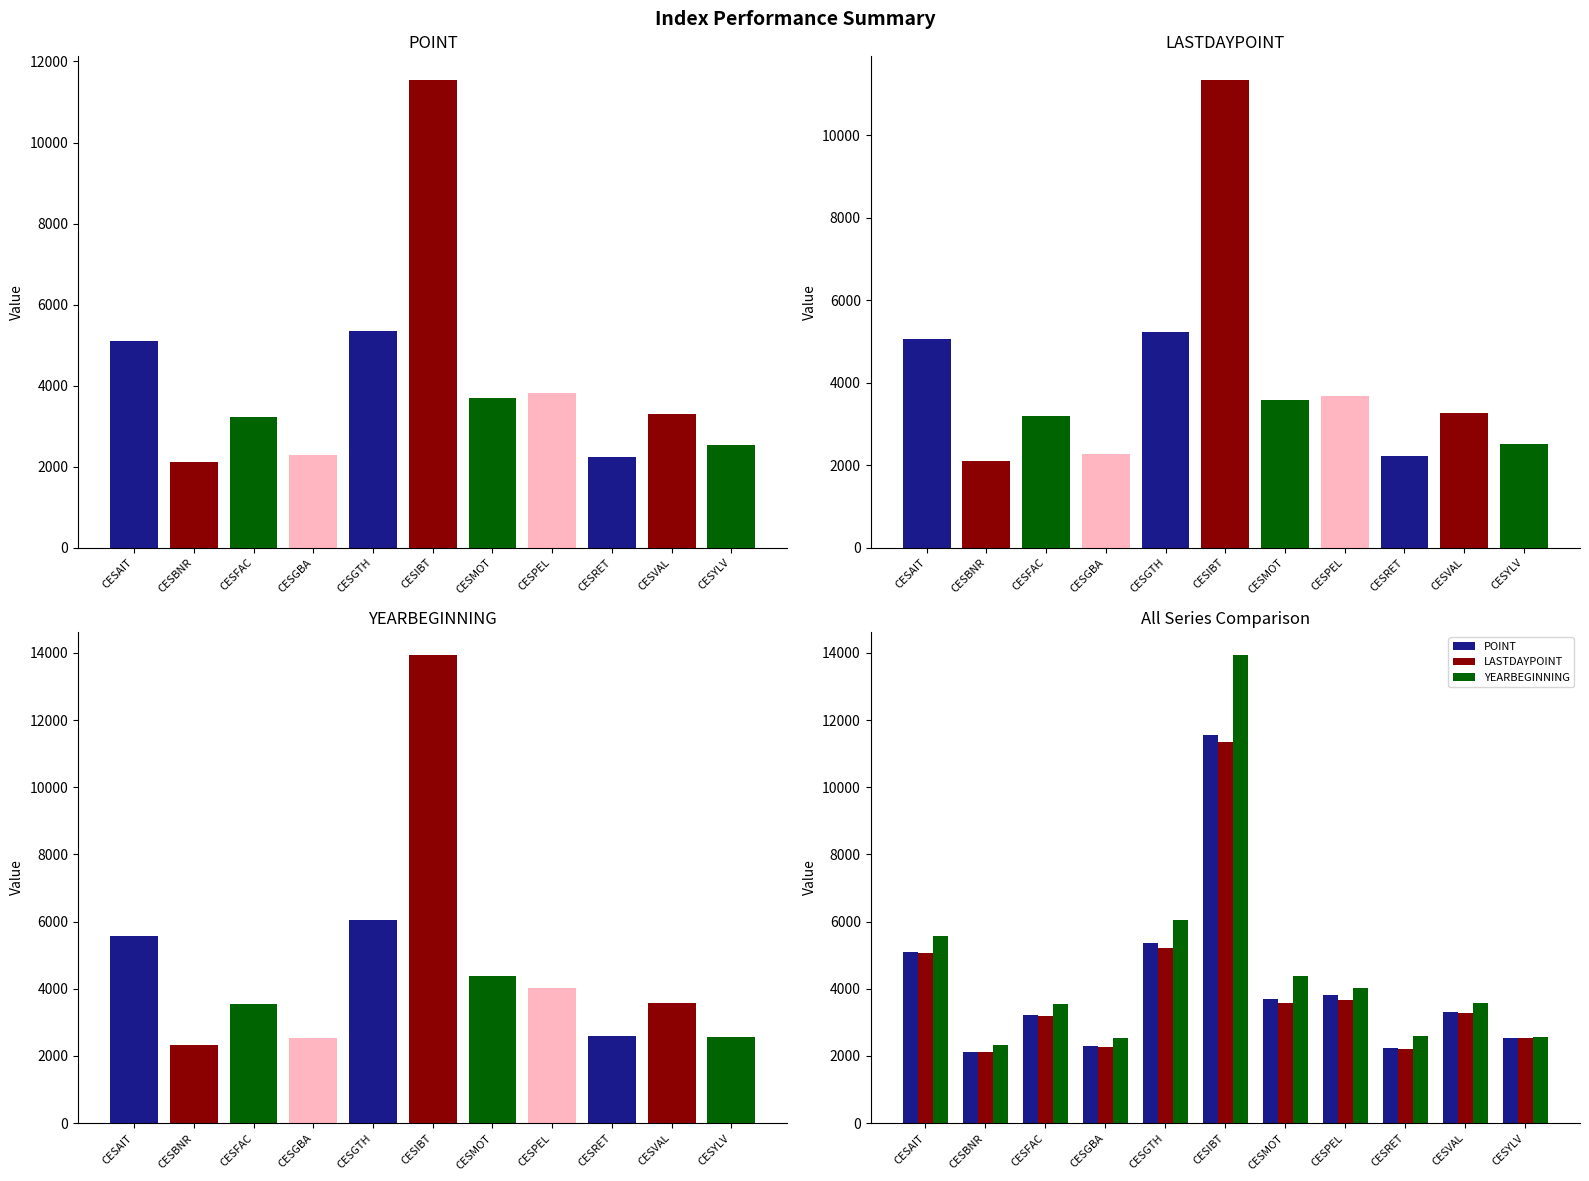

List the series in order of their peak value, lowest first.

LASTDAYPOINT, POINT, YEARBEGINNING